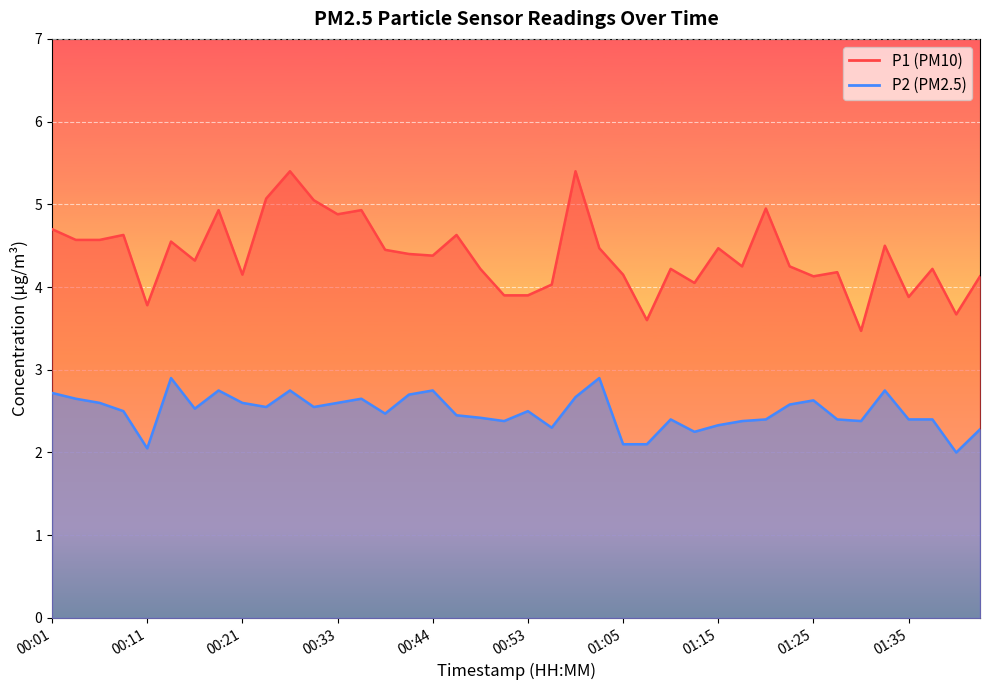

Reading left to right, transcribe all the data shown in this chart.

P1: 4.7	4.6	4.6	4.6	3.8	4.5	4.3	4.9	4.2	5.1	5.4	5.0	4.9	4.9	4.5	4.4	4.4	4.6	4.2	3.9	3.9	4.0	5.4	4.5	4.2	3.6	4.2	4.0	4.5	4.2	5.0	4.2	4.1	4.2	3.5	4.5	3.9	4.2	3.7	4.1
P2: 2.7	2.6	2.6	2.5	2.0	2.9	2.5	2.8	2.6	2.5	2.8	2.5	2.6	2.6	2.5	2.7	2.8	2.5	2.4	2.4	2.5	2.3	2.7	2.9	2.1	2.1	2.4	2.2	2.3	2.4	2.4	2.6	2.6	2.4	2.4	2.8	2.4	2.4	2.0	2.3